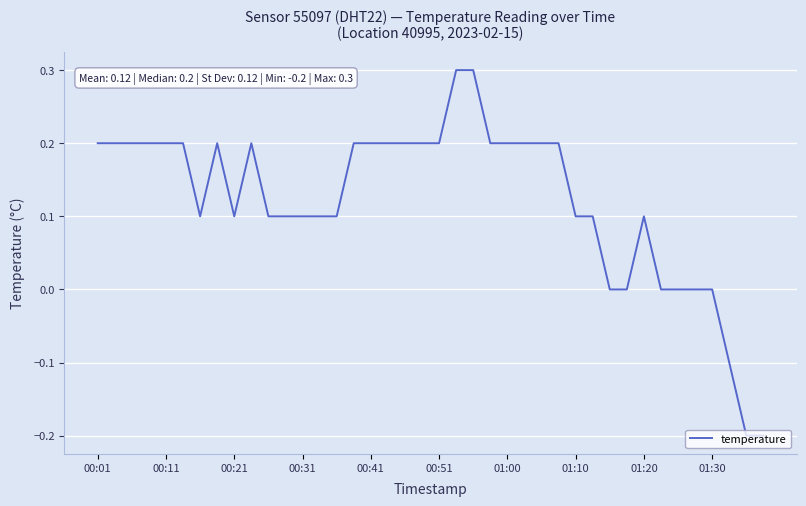

What is the greatest value displayed?

0.3